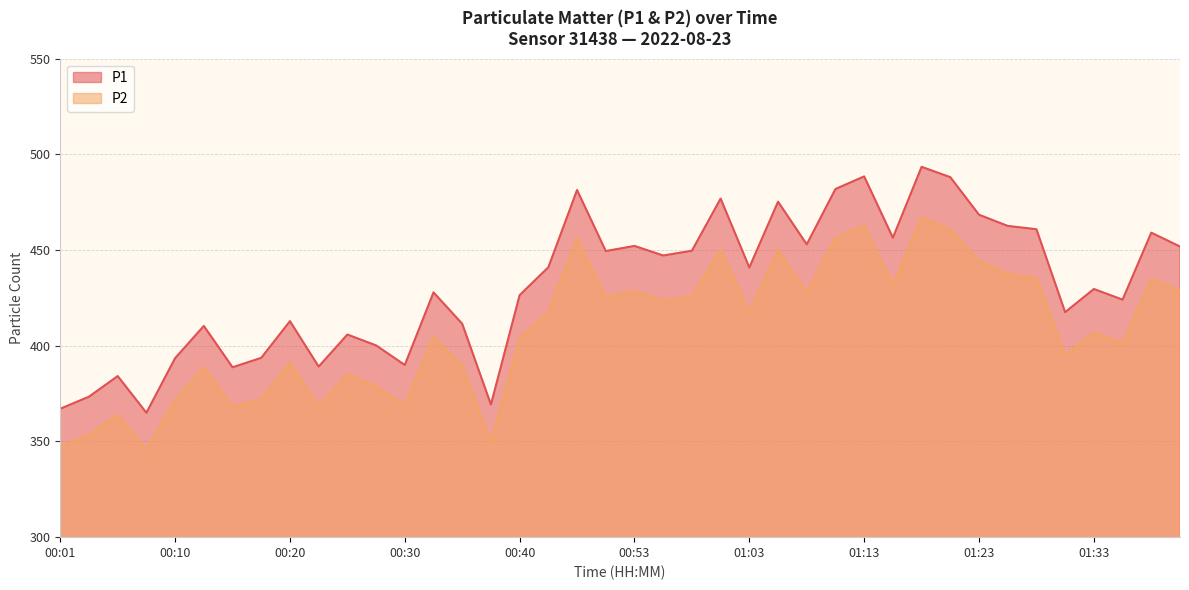

True or false: P1 has more than 0 interior local peaks.

True